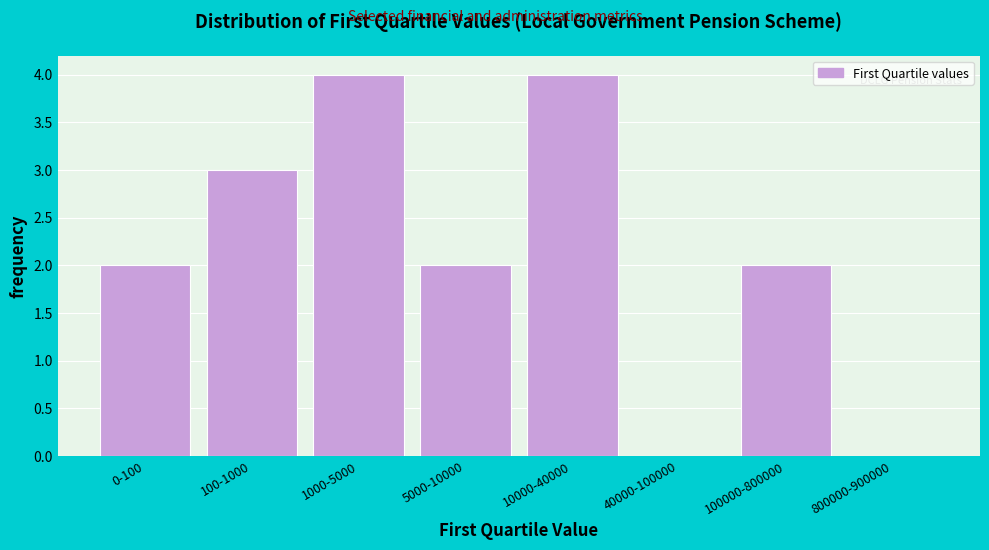

Reading left to right, what are all the values shown in this chart?

0-100=2	100-1000=3	1000-5000=4	5000-10000=2	10000-40000=4	40000-100000=0	100000-800000=2	800000-900000=0